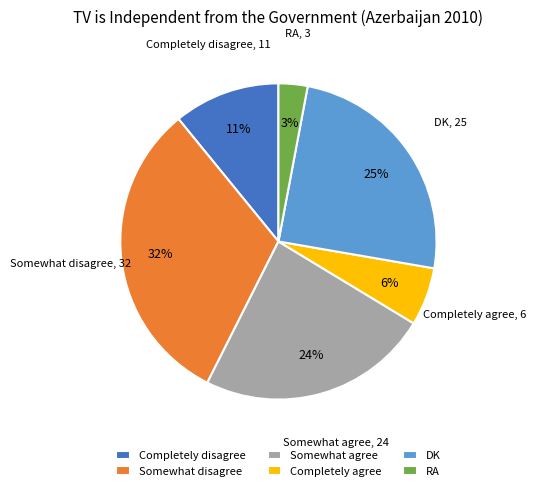

Rank the categories by value from lowest to highest.

RA, Completely agree, Completely disagree, Somewhat agree, DK, Somewhat disagree